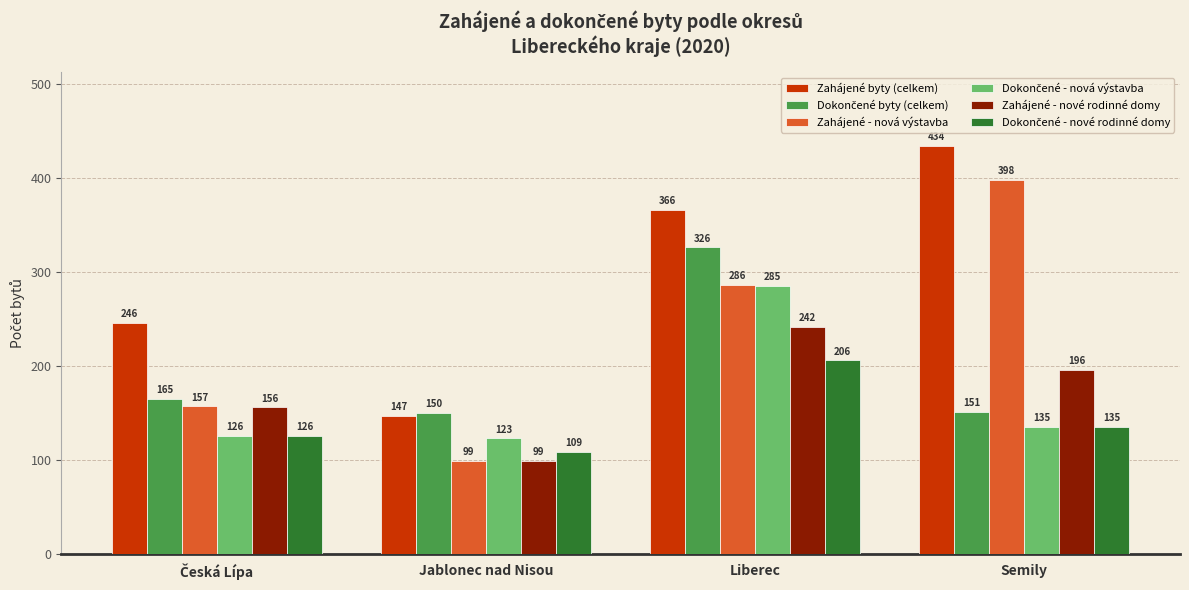

Which label corresponds to the smallest value in the chart?

Jablonec nad Nisou